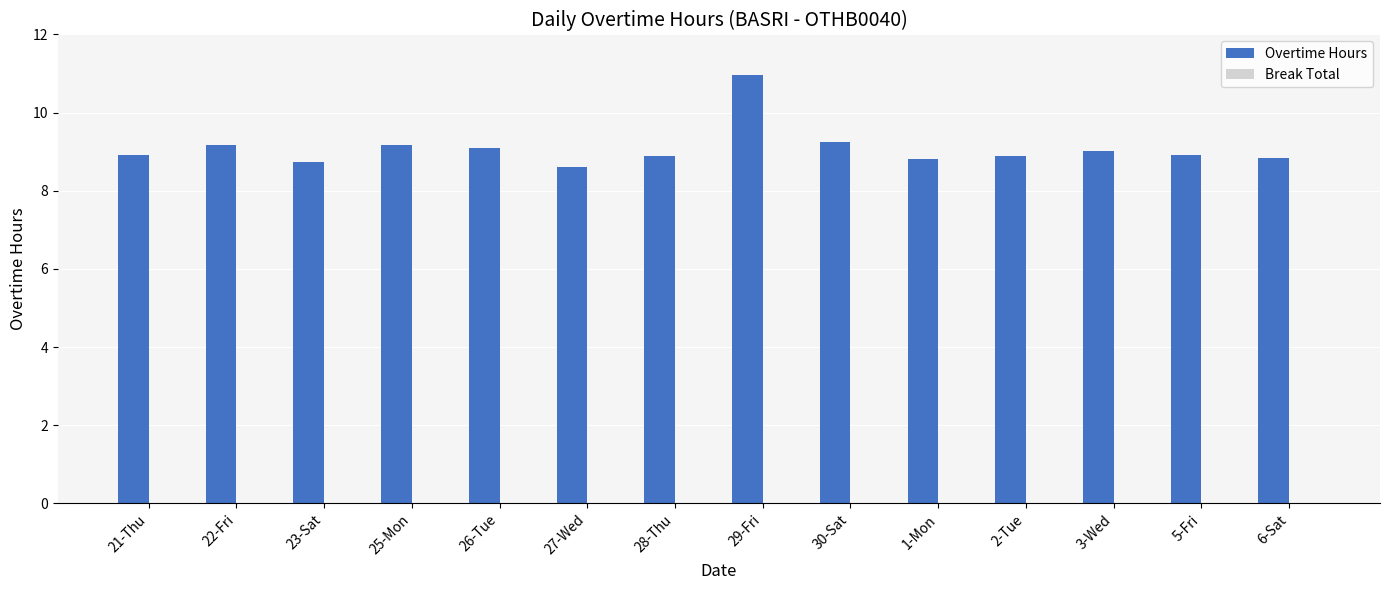

What is the difference between the maximum and second lowest values?

2.2